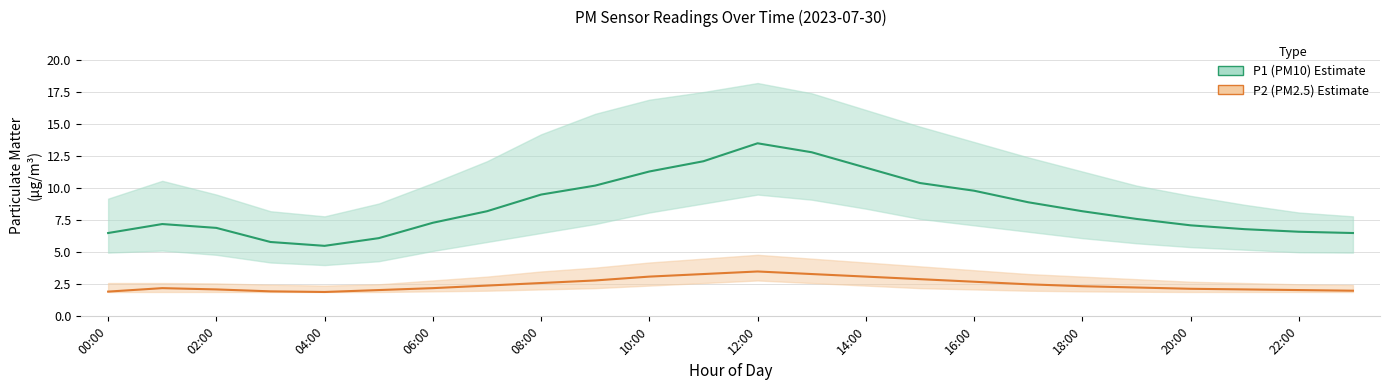

At how many categories does at least one series exceed 12?

3